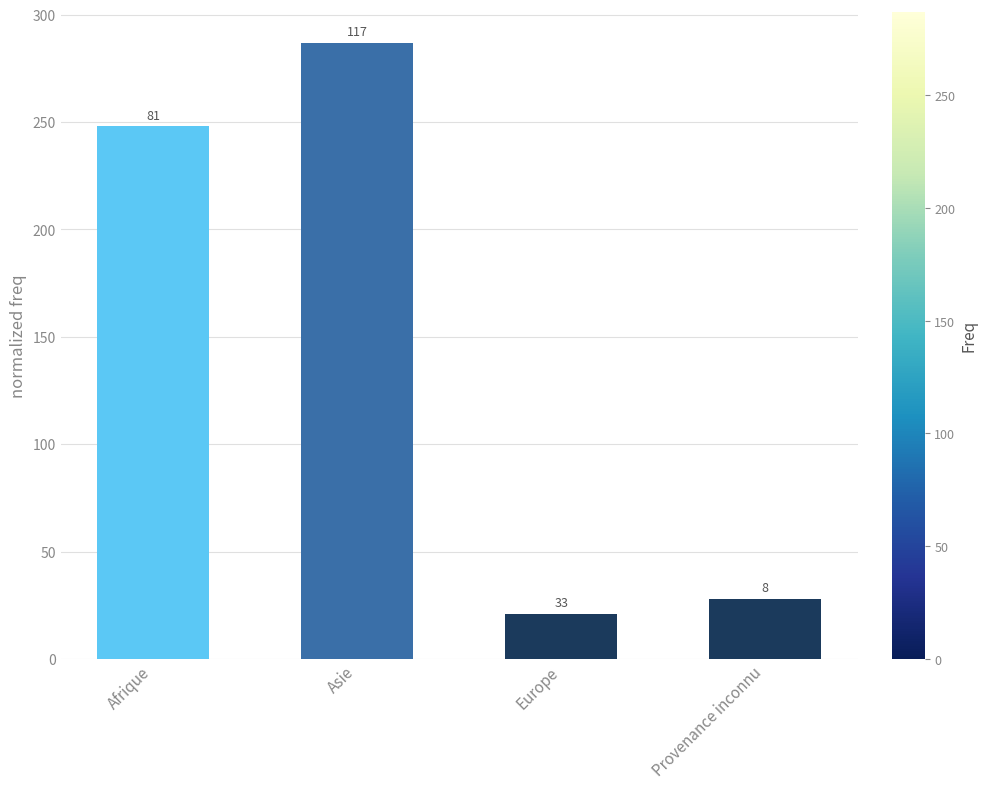

Reading left to right, transcribe all the data shown in this chart.

248	287	21	28